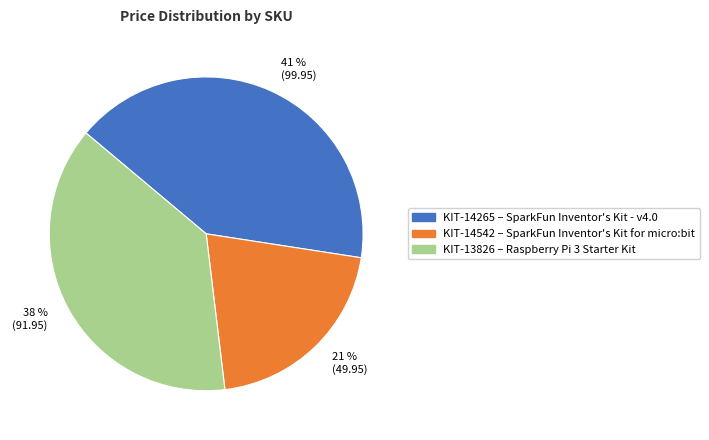

To the nearest percent, what percentage of the pie is KIT-13826?

38%